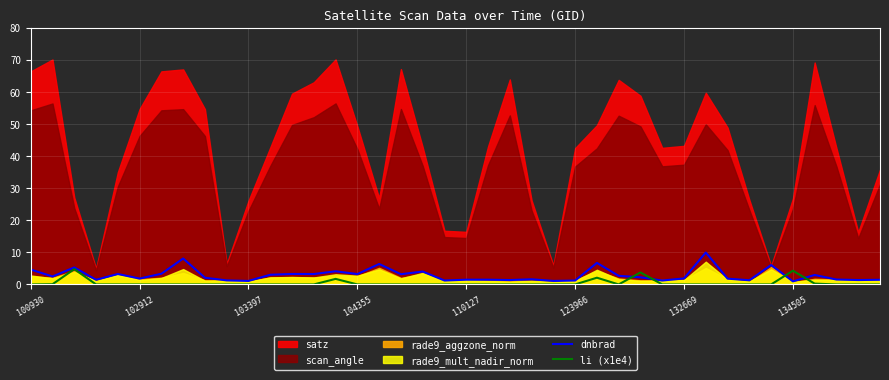

What is the highest value of the dnbrad series?

9.9